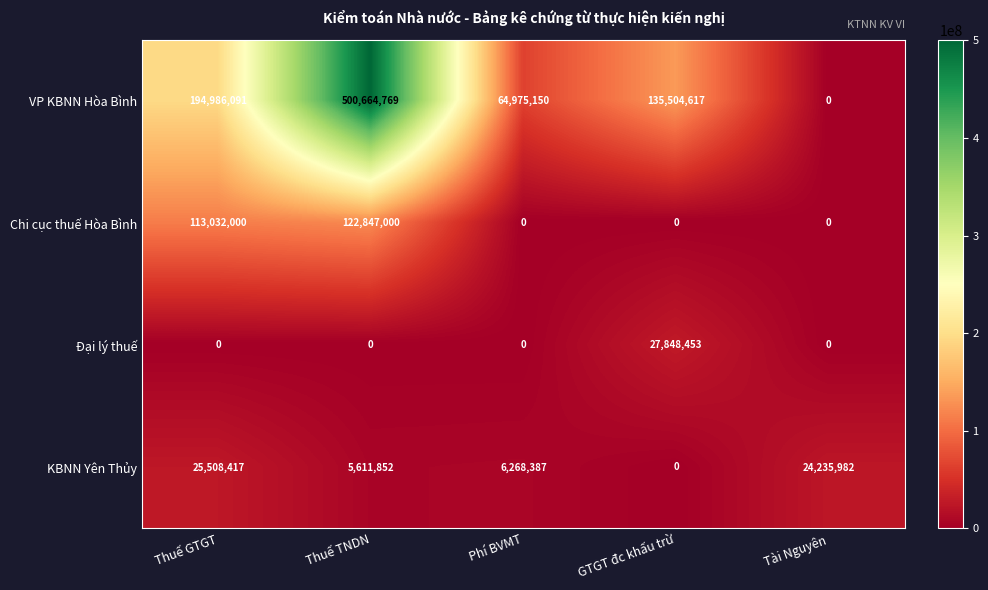

List the series in order of their peak value, highest first.

VP KBNN Hòa Bình, Chi cục thuế Hòa Bình, Đại lý thuế, KBNN Yên Thủy